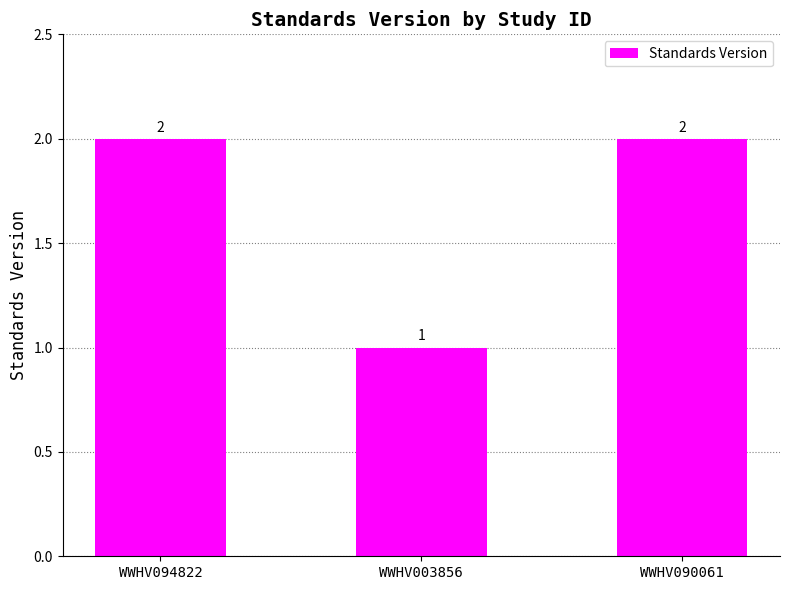

What is the greatest value displayed?

2